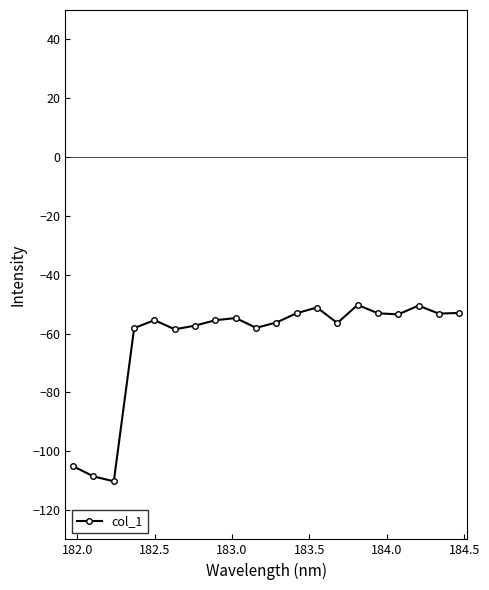

What is the minimum value shown in the chart?

-110.3